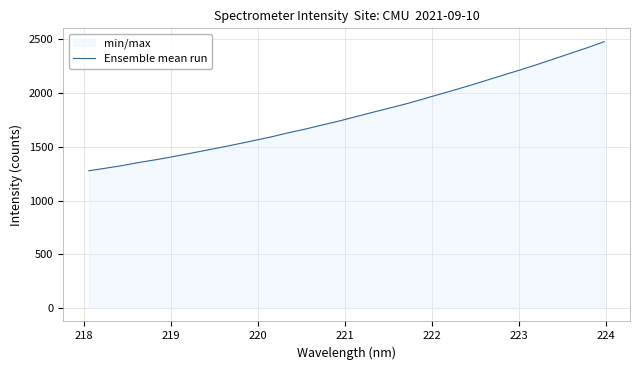

Reading right to left, transcribe all the data shown in this chart.

2478.5	2423.5	2371.3	2319.7	2268.2	2218.8	2171.3	2123.5	2075.5	2029.8	1985.7	1940.8	1897.2	1858.1	1819.1	1779.0	1738.8	1702.8	1665.1	1631.8	1594.4	1561.1	1528.9	1497.1	1467.2	1437.0	1407.5	1379.9	1354.7	1326.1	1301.6	1278.1